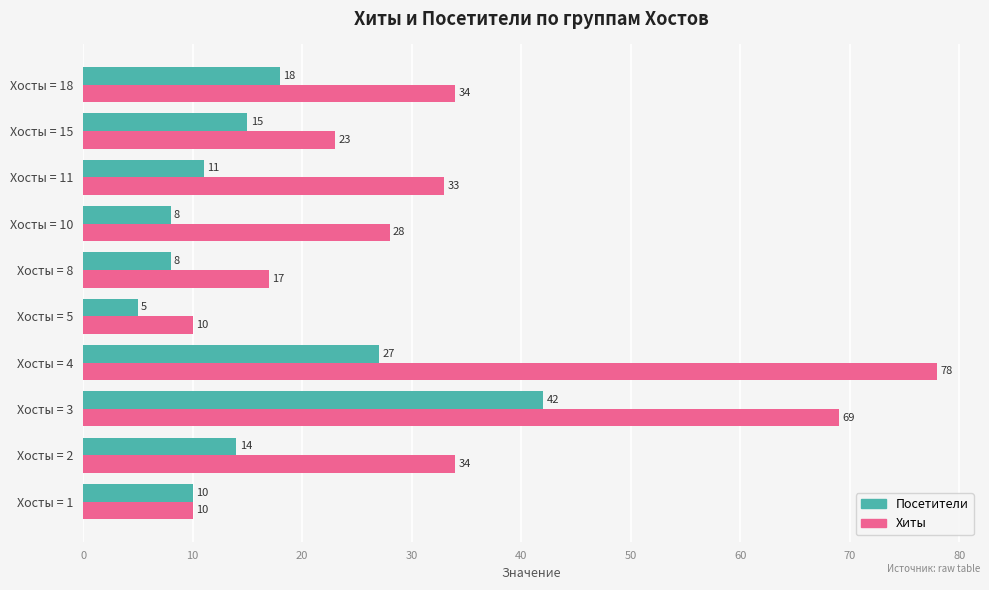

Rank the series at Хосты = 18 from lowest to highest value.

Посетители, Хиты